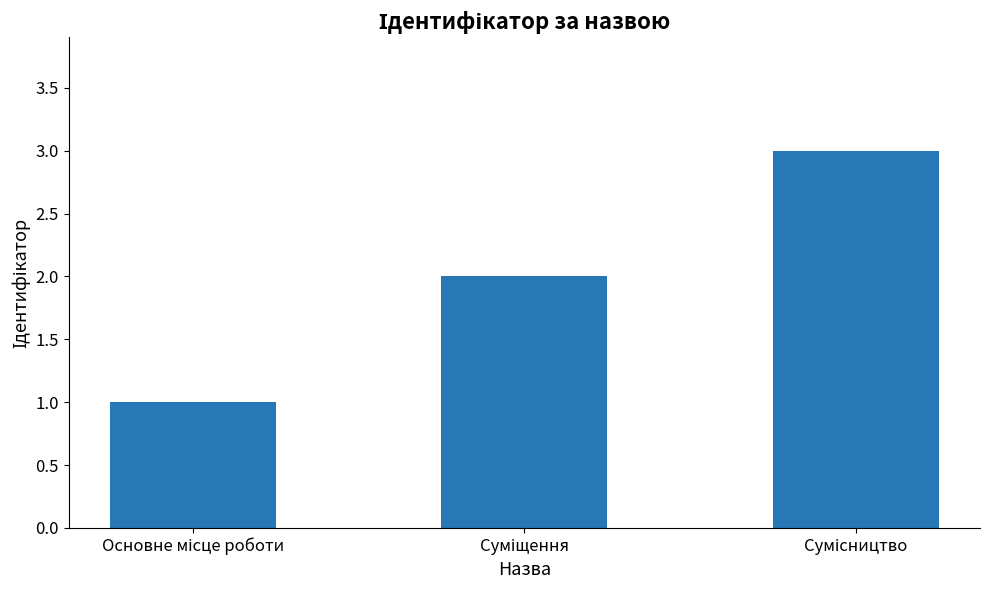

How many data points does each series have?

3